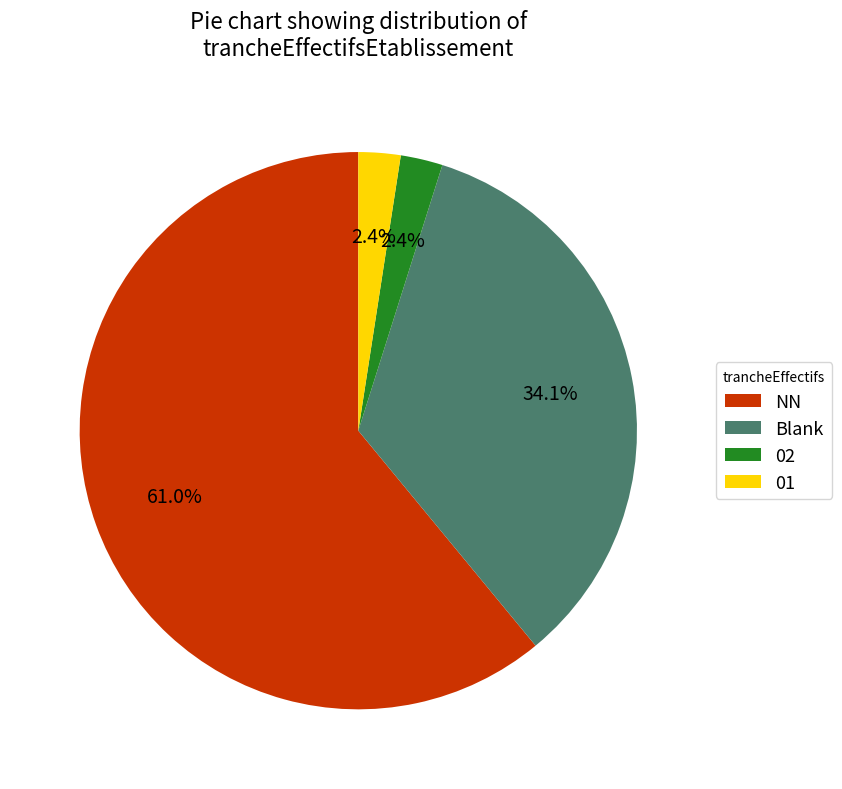

What portion of the pie excludes Blank?

65.9%